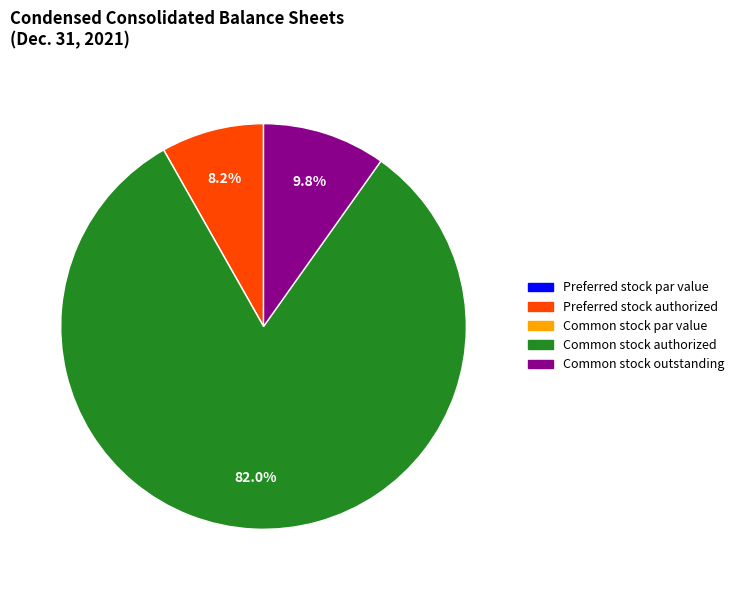

Does Common stock authorized represent more than half of the total?

Yes